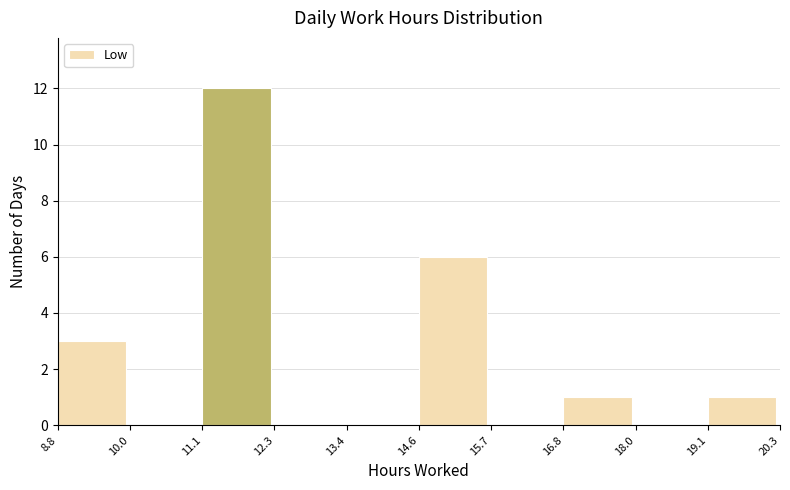

Reading left to right, transcribe this chart: for each bar, give the range it covers on the x-axis and its height. The values are not printed on the chart, so give them approximately, as read against the axis.

8.8 to 10.0: 3
10.0 to 11.1: 0
11.1 to 12.3: 12
12.3 to 13.4: 0
13.4 to 14.6: 0
14.6 to 15.7: 6
15.7 to 16.8: 0
16.8 to 18.0: 1
18.0 to 19.1: 0
19.1 to 20.3: 1